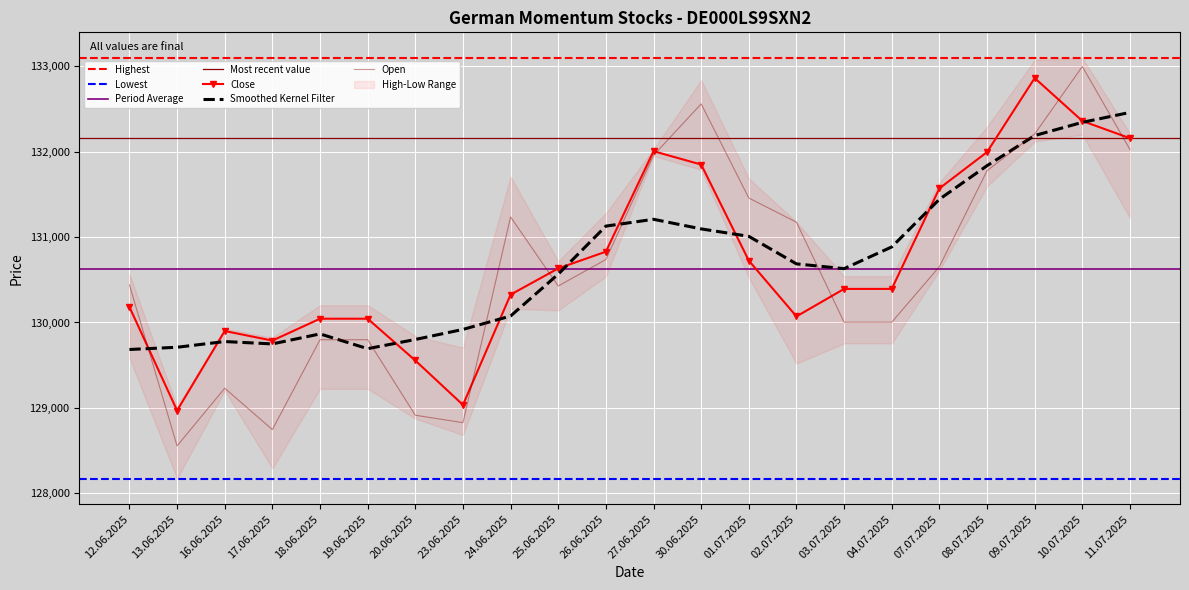

How many values in the Close series exceed 130393?

10